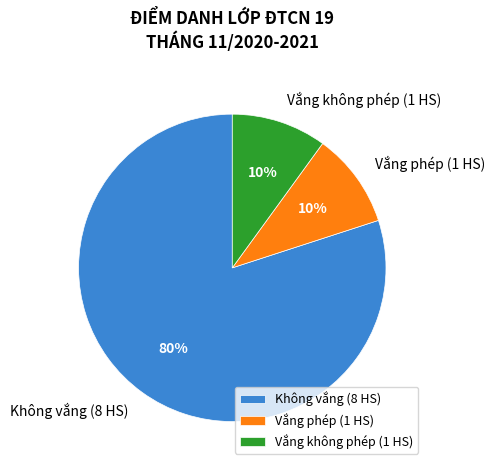

Which category accounts for the majority?

Không vắng (8 HS)